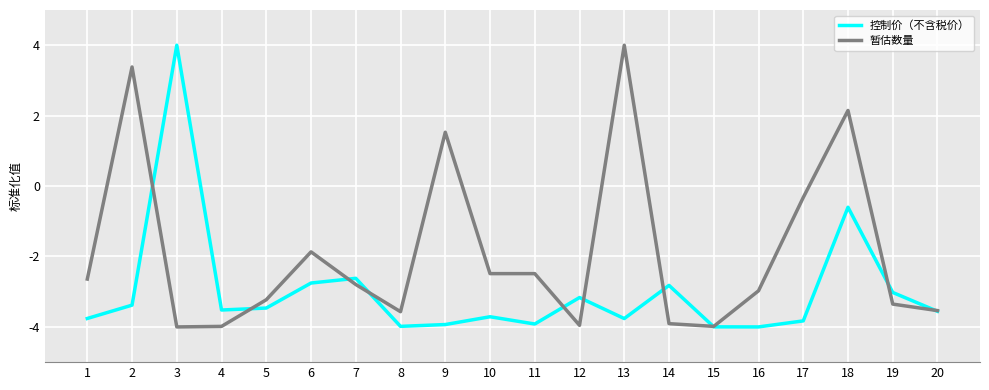

What is the spread (max minus min) of values at 9?

5.5